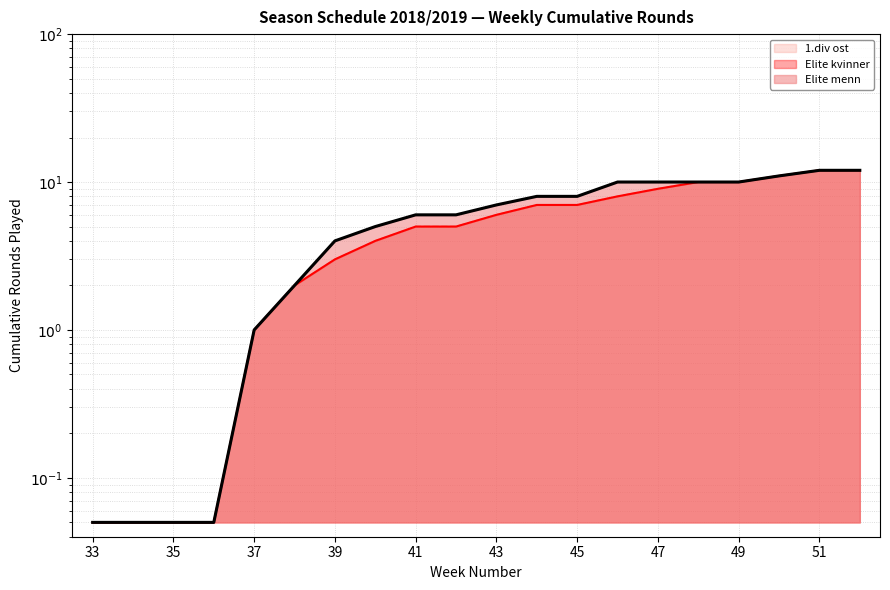

What is the total value across all series at 52?

36.0